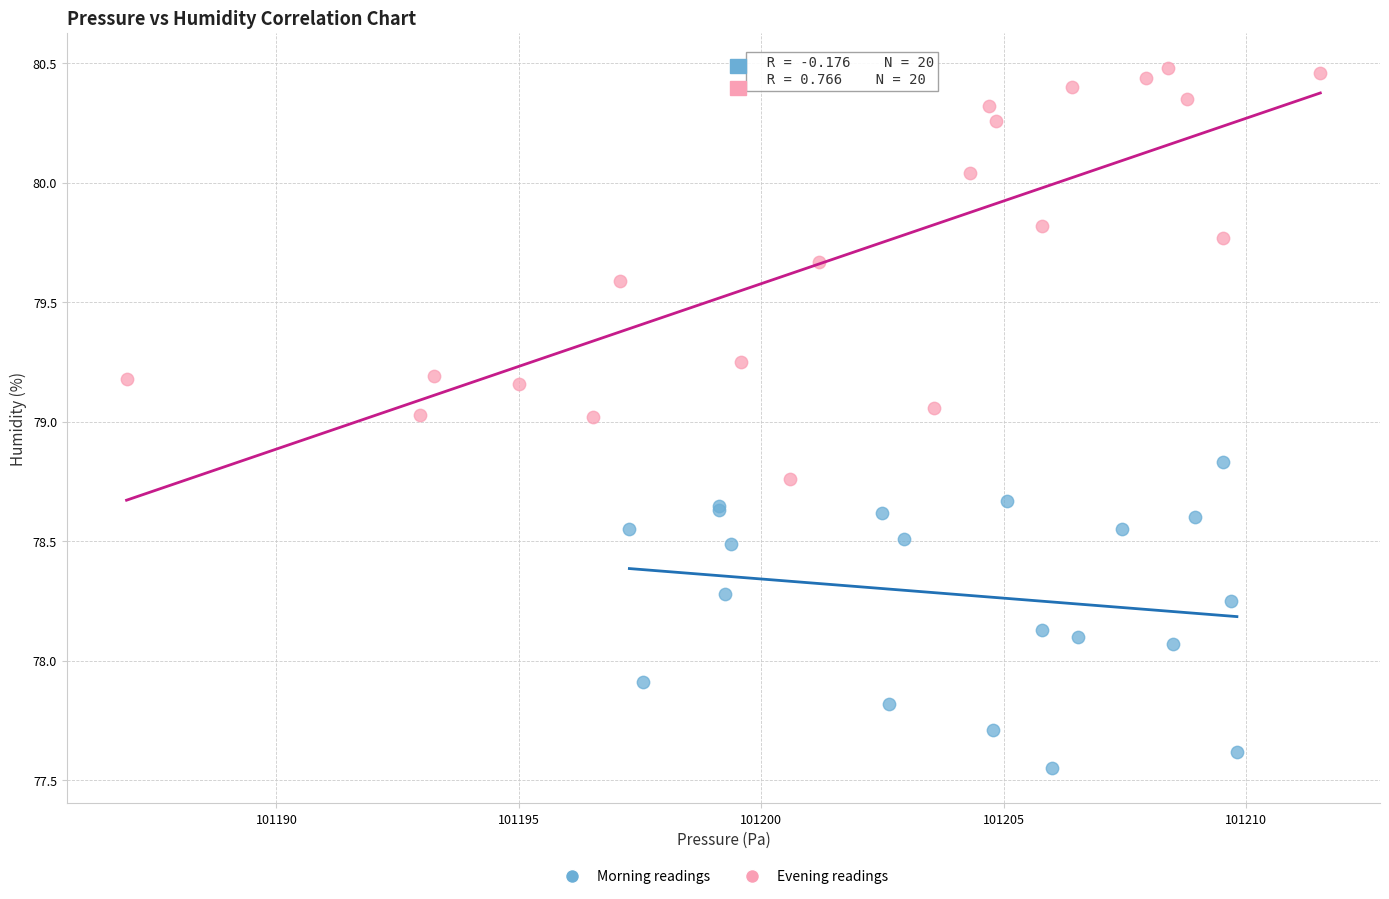

Which series reaches the maximum Y coordinate?

Evening readings